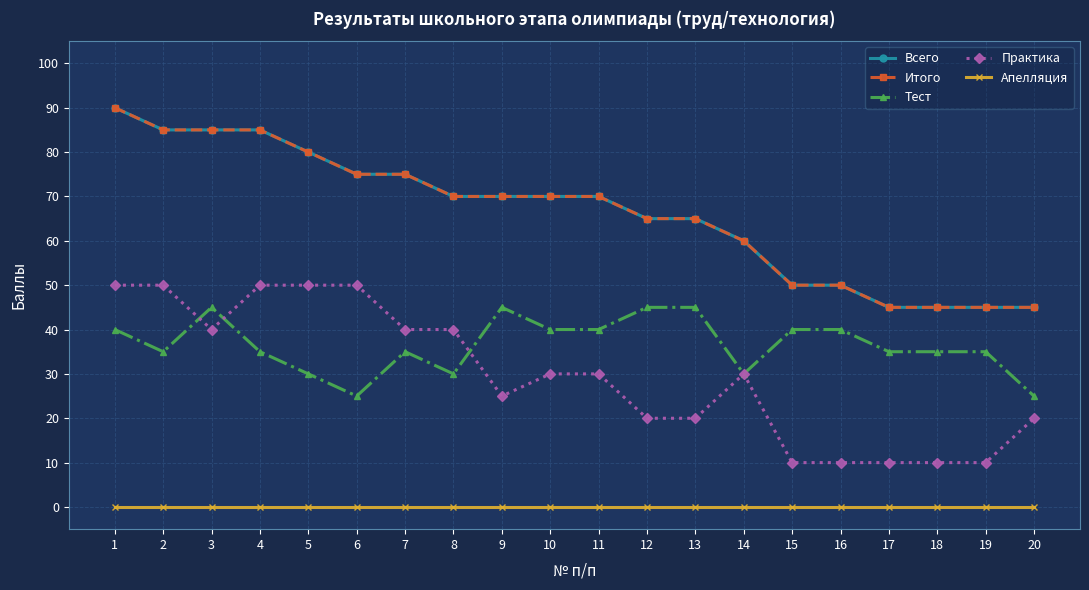

Which series has the largest range (max minus min)?

Всего